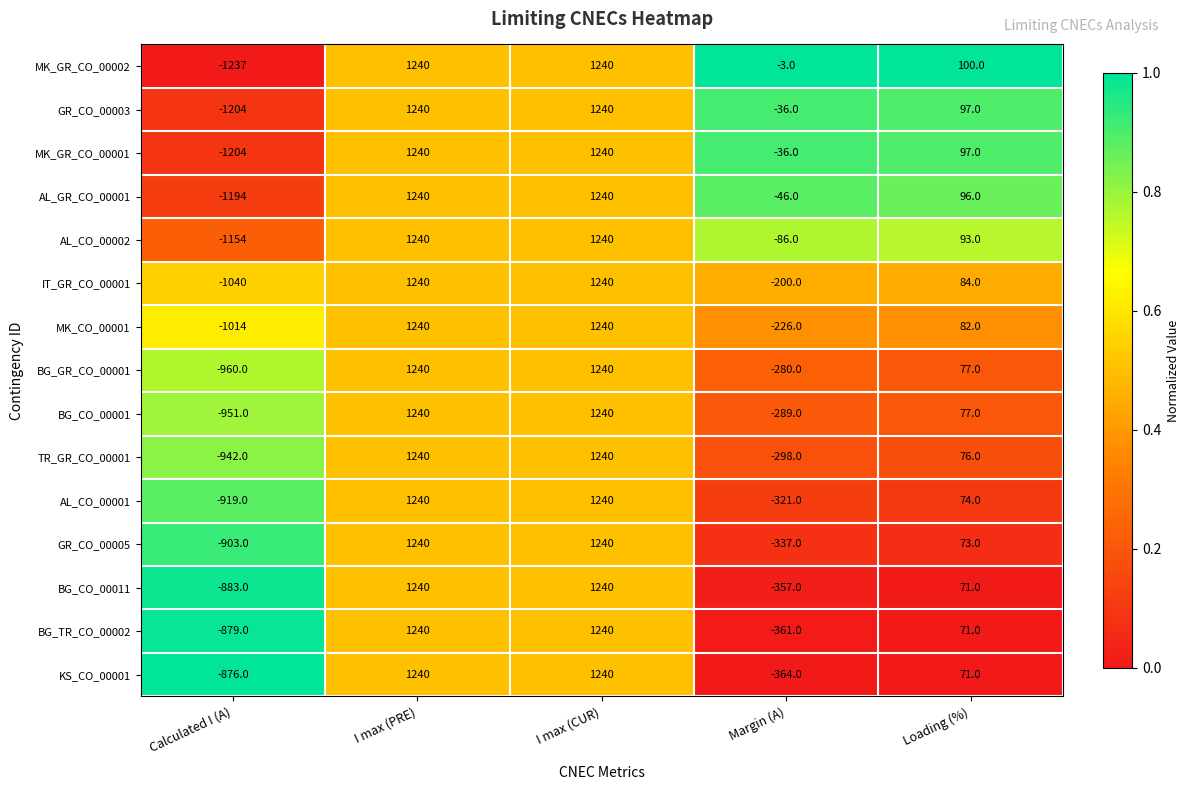

True or false: BG_CO_00011 has a value of 1240 at I max (PRE).

True